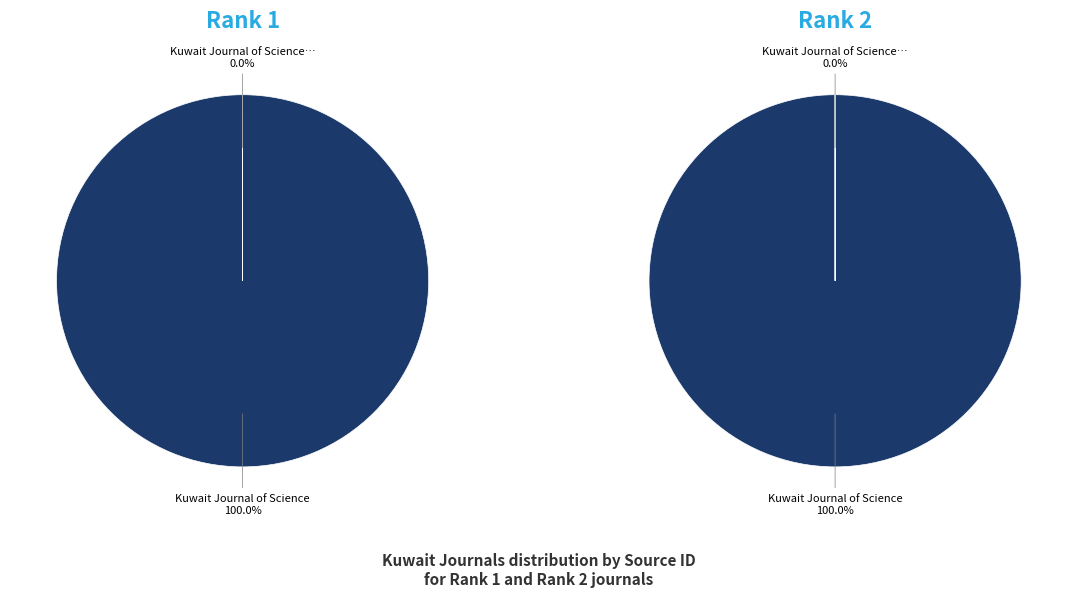

True or false: Kuwait Journal of Science accounts for 100% of the total.

True